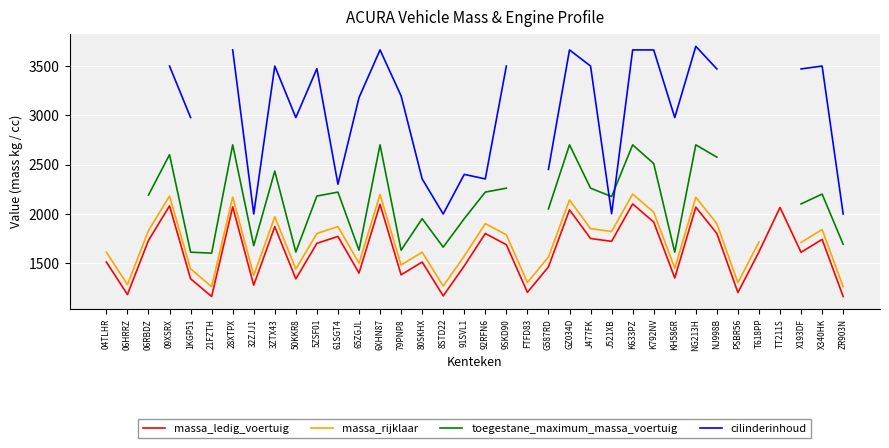

Between X193DF and K633PZ, which is larger?

K633PZ